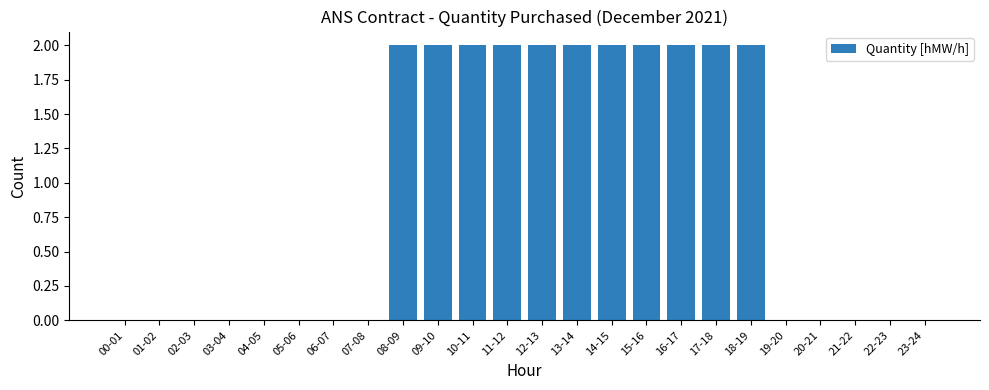

What is the greatest value displayed?

2